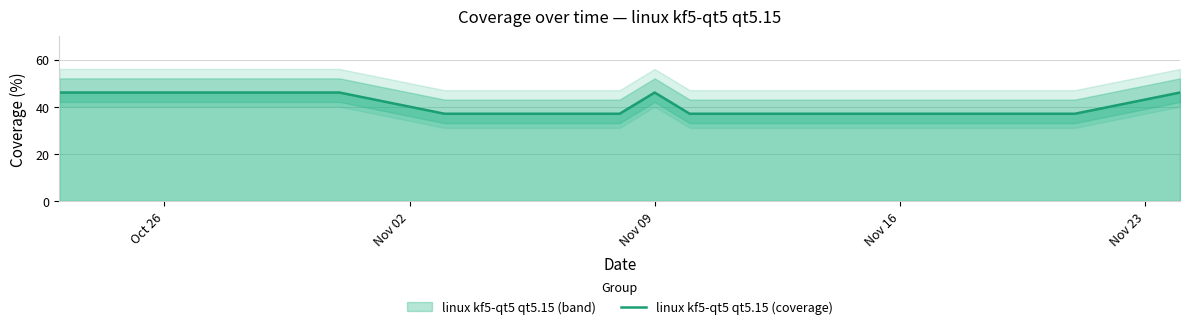

What is the lowest value of the linux kf5-qt5 qt5.15 (coverage) series?

37